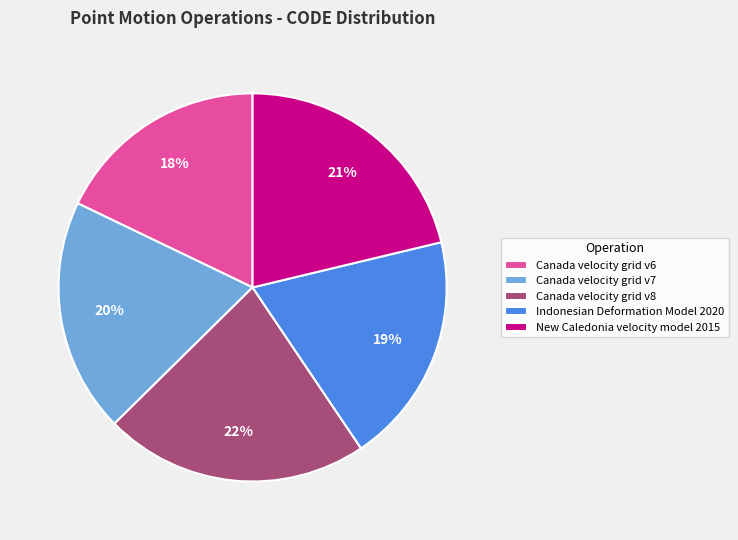

What percentage is the Canada velocity grid v8 slice, to the nearest percent?

22%